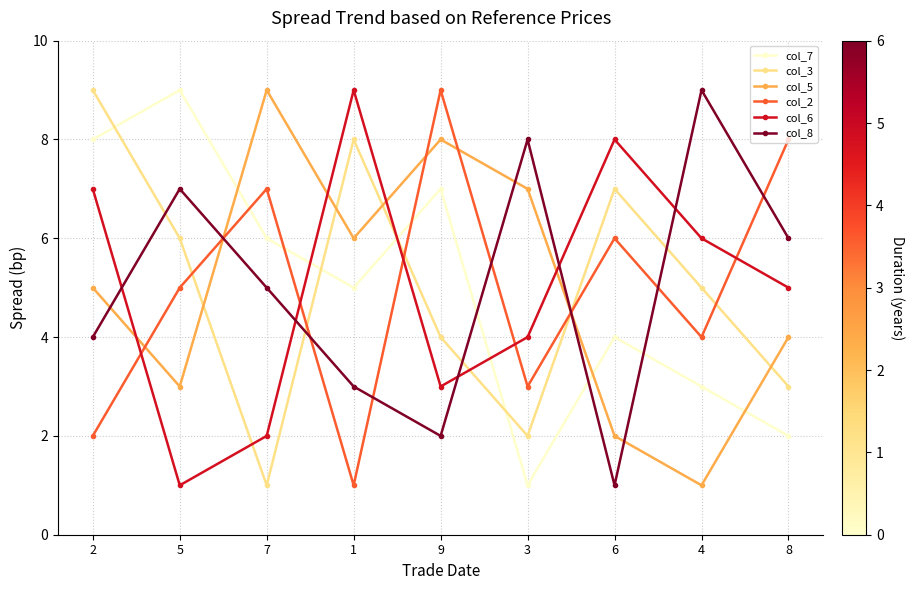

At which category is the sum across all series the highest?

2